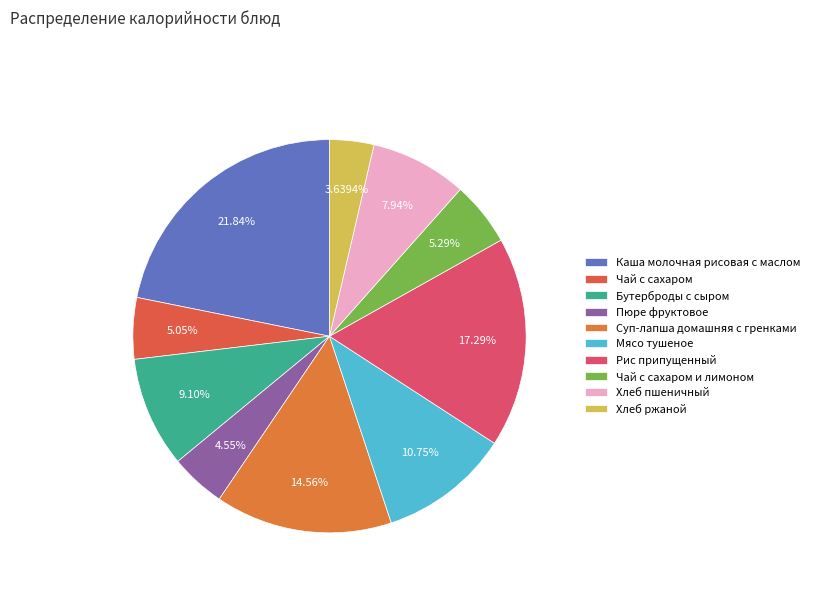

To the nearest percent, what percentage of the pie is Рис припущенный?

17%